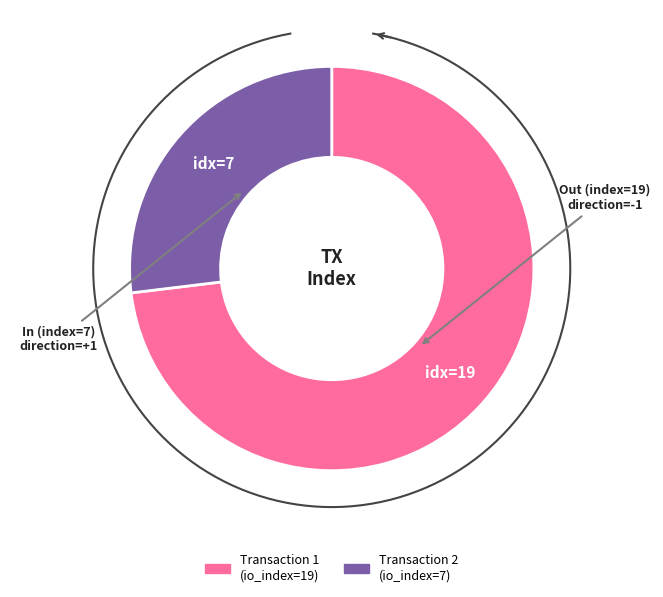

Which has a higher value, io_index=7 or io_index=19?

io_index=19